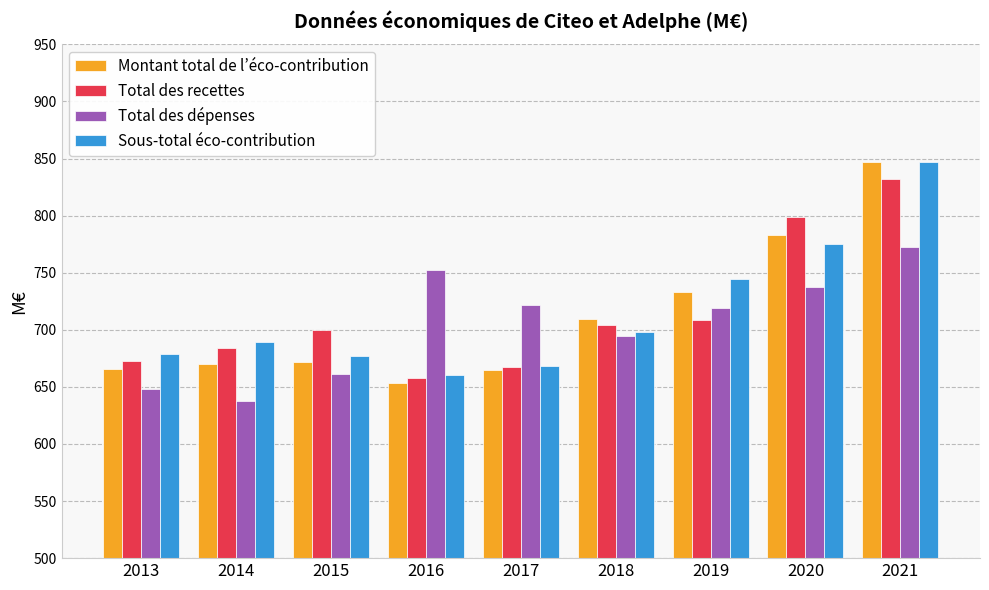

What is the average value of the Total des recettes series?

714.0